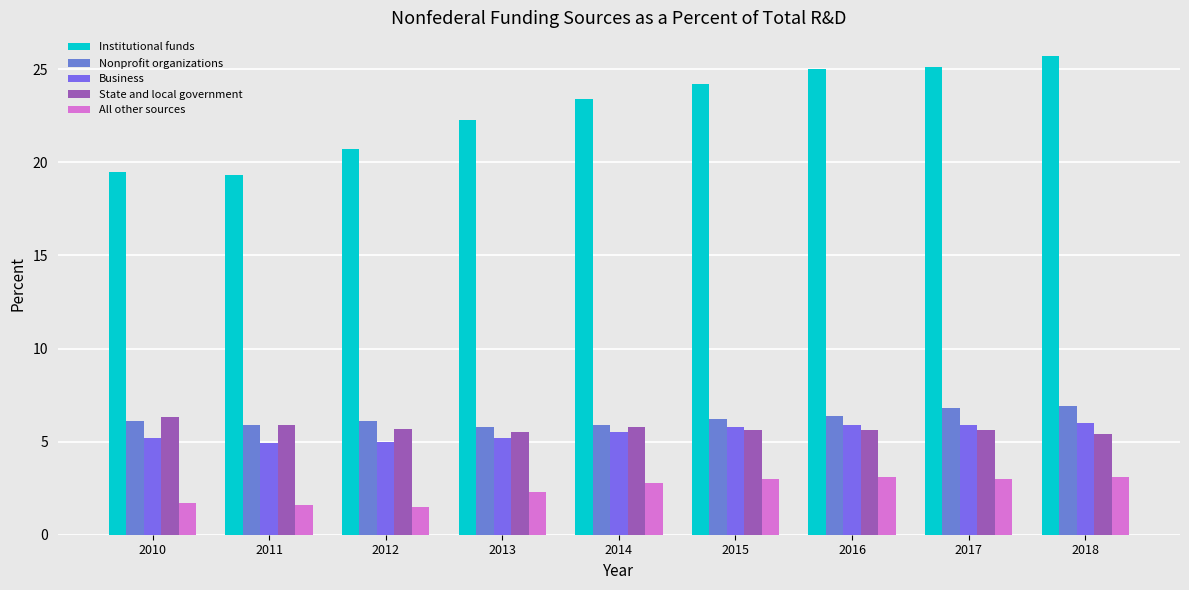

What is the smallest value displayed?

1.5